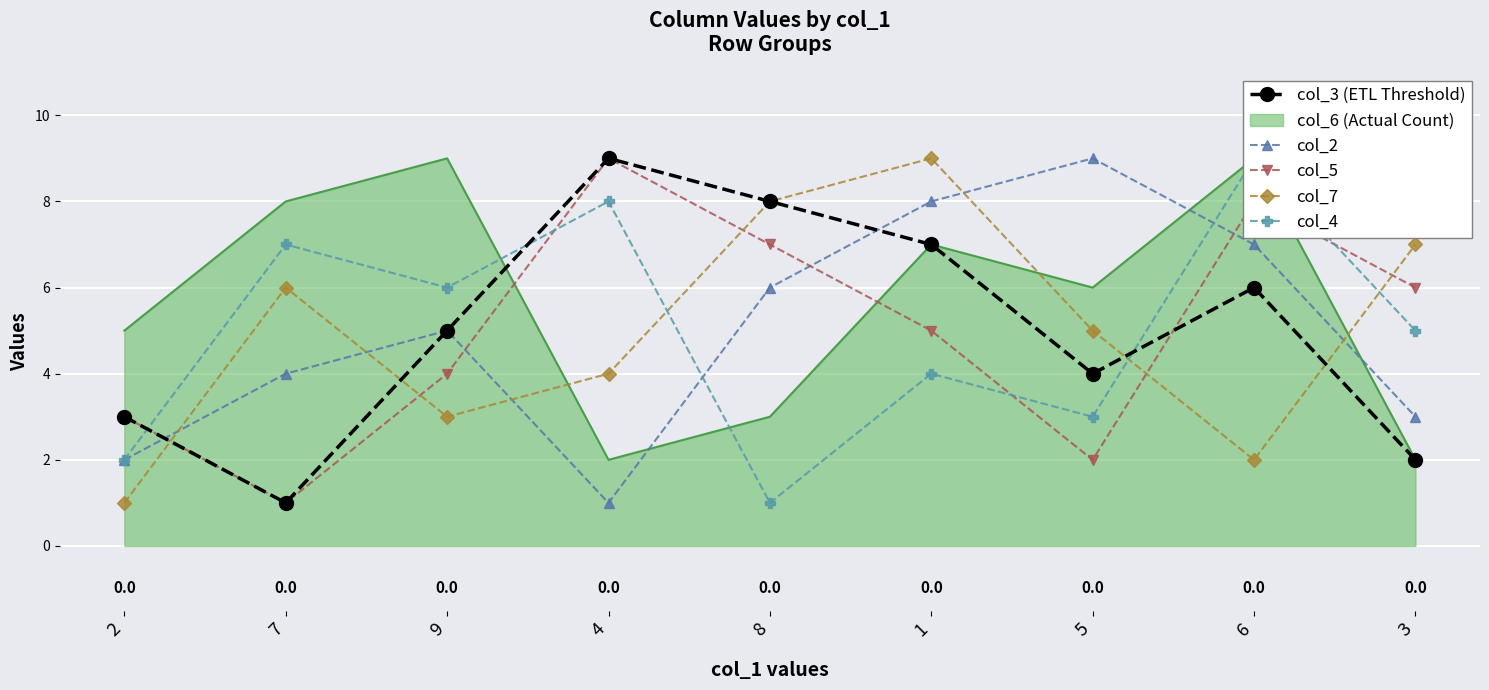

Rank the series by their maximum value, from lowest to highest.

col_3 (ETL Threshold), col_2, col_5, col_7, col_4